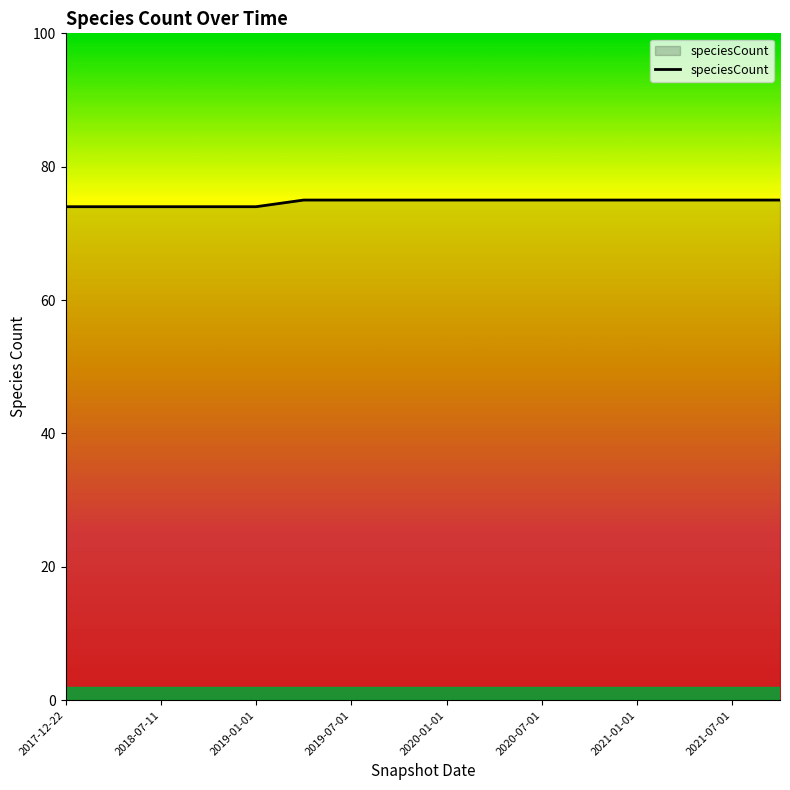

What is the greatest value displayed?

75